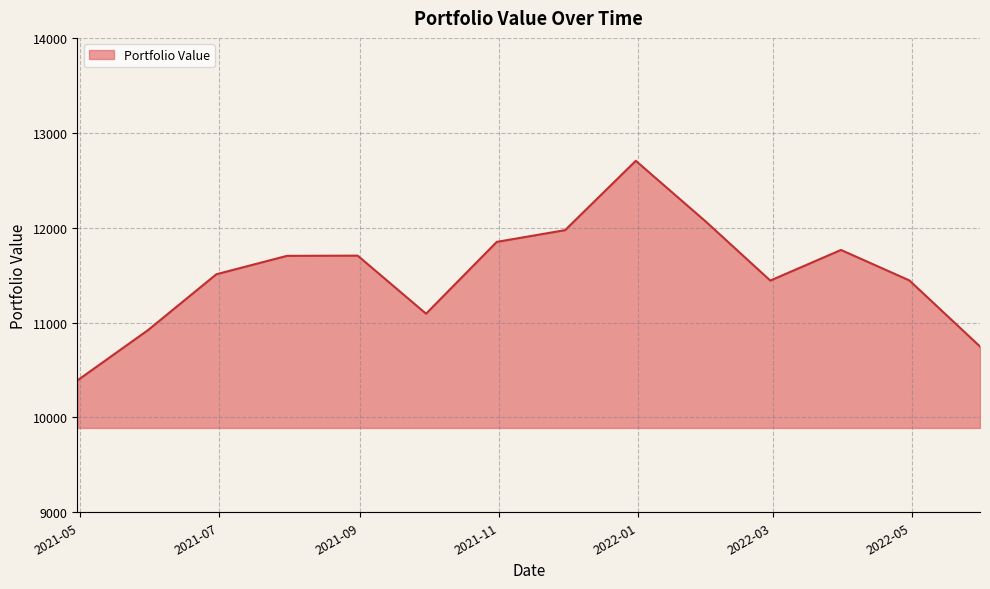

What is the difference between the maximum and minimum values?

2315.8